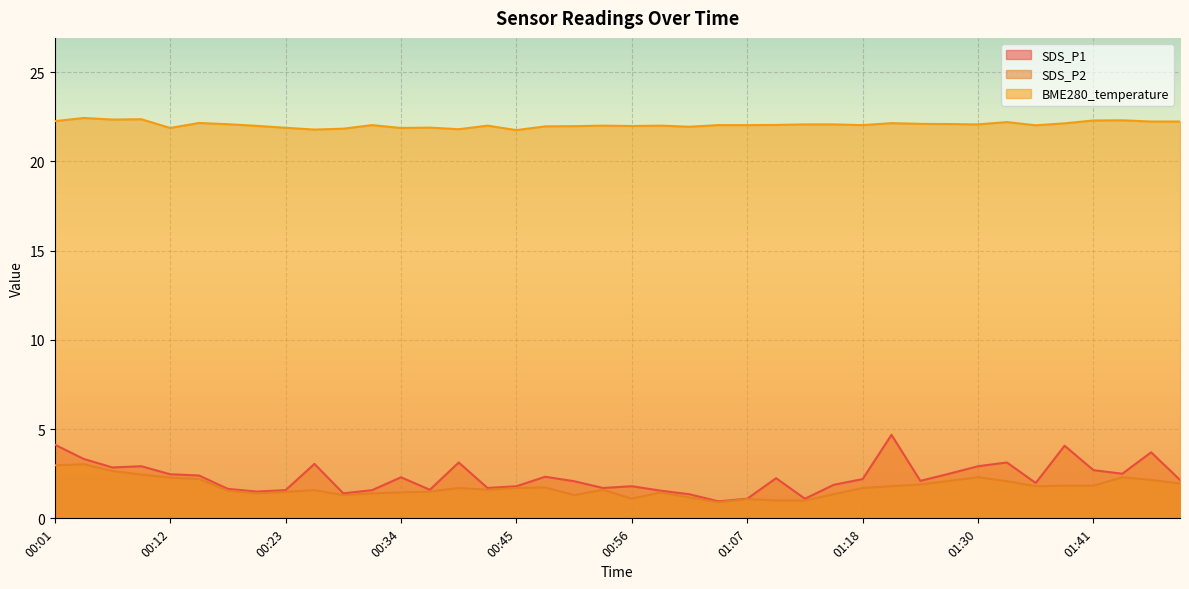

What value does the BME280_temperature series have at 00:29?

21.8